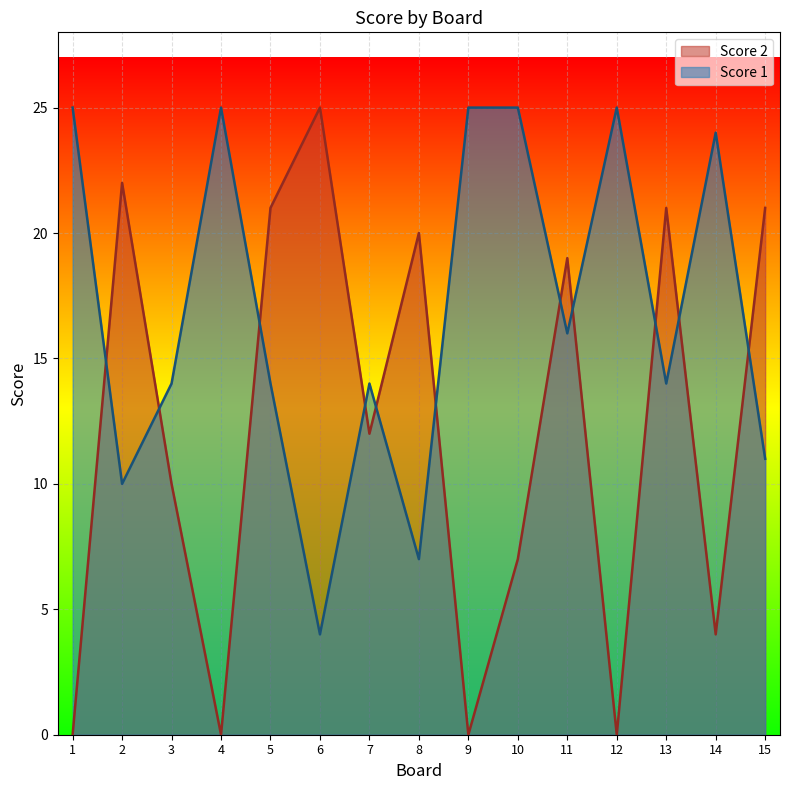

What is the spread (max minus min) of values at 14?

20